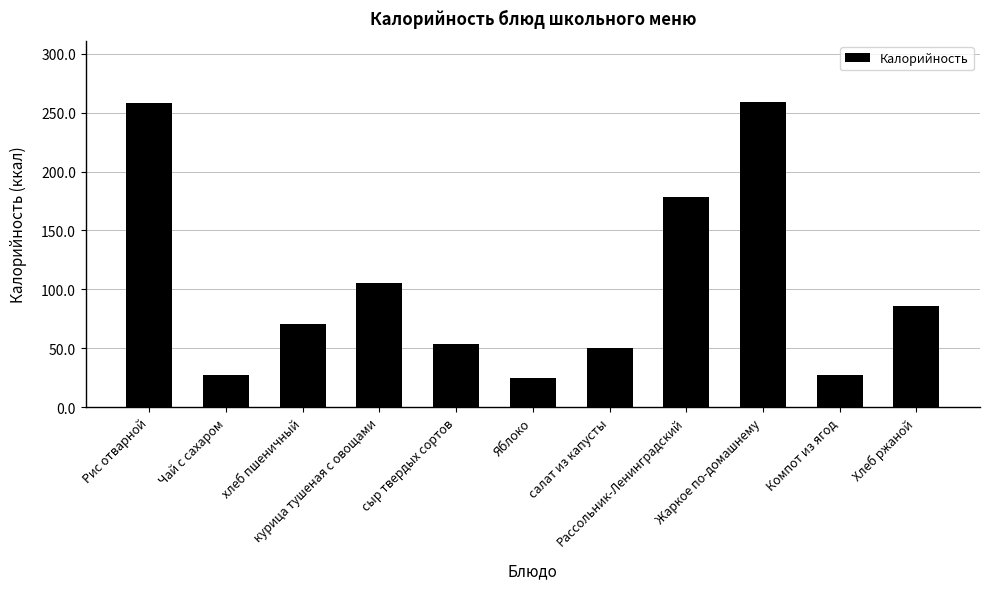

Count the number of data series in this chart.

1